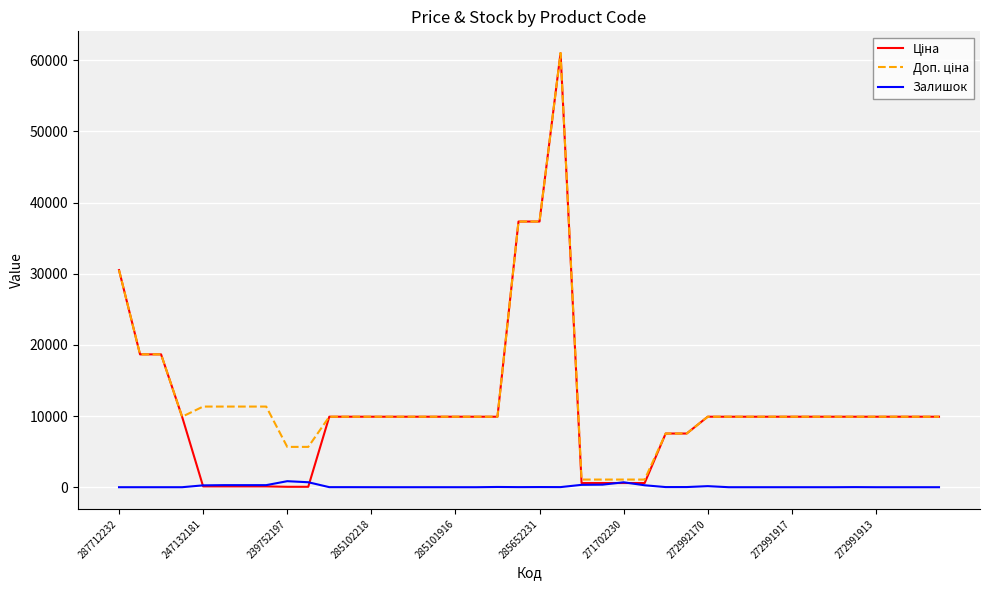

What is the greatest value displayed?

61024.7